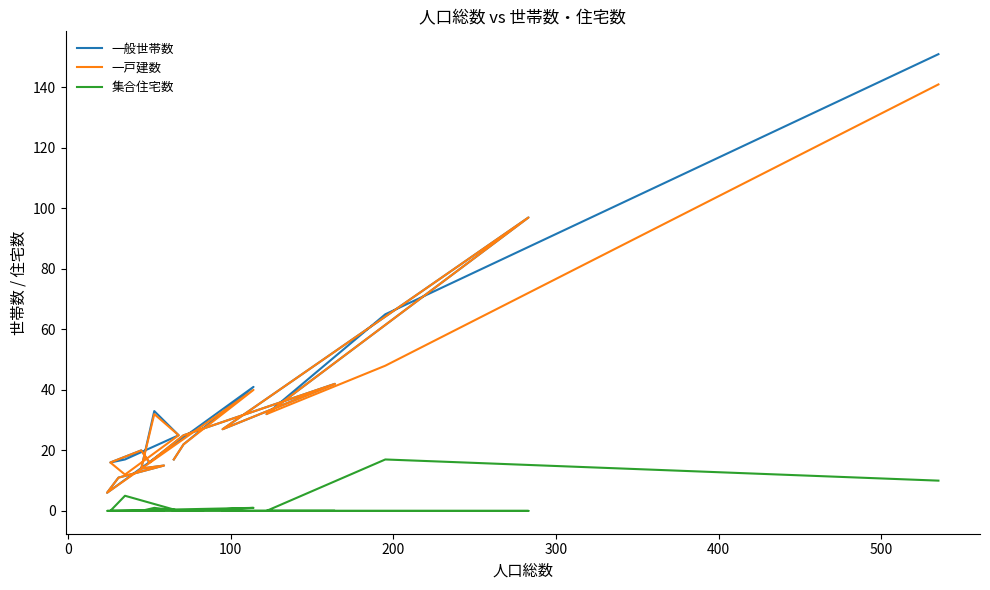

Where is the first local minimum for 一戸建数?

200